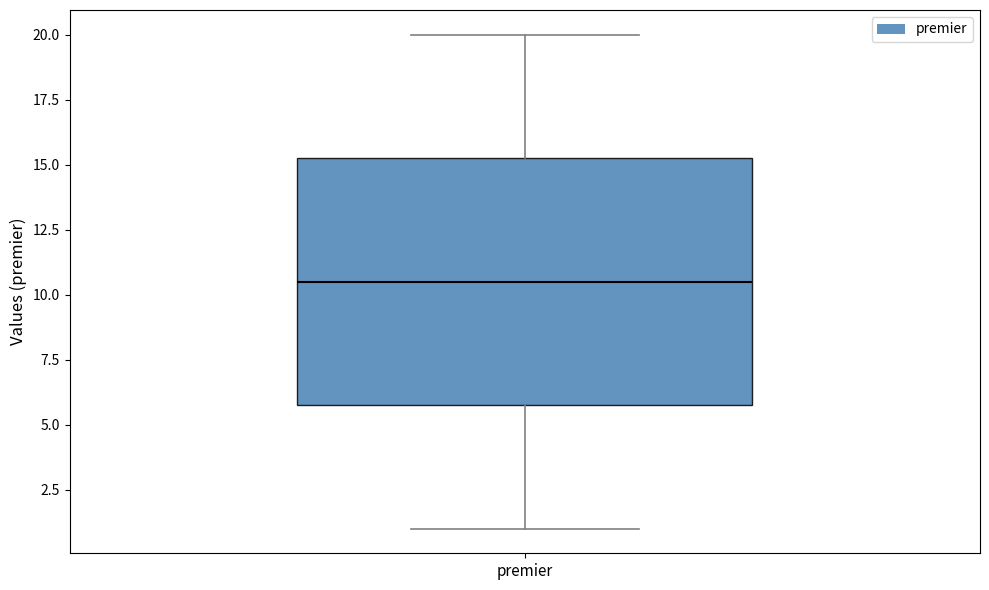

Where does the lower whisker of the box for premier end on the y-axis? The values are not printed on the chart, so give them approximately, as read against the axis.

1.0